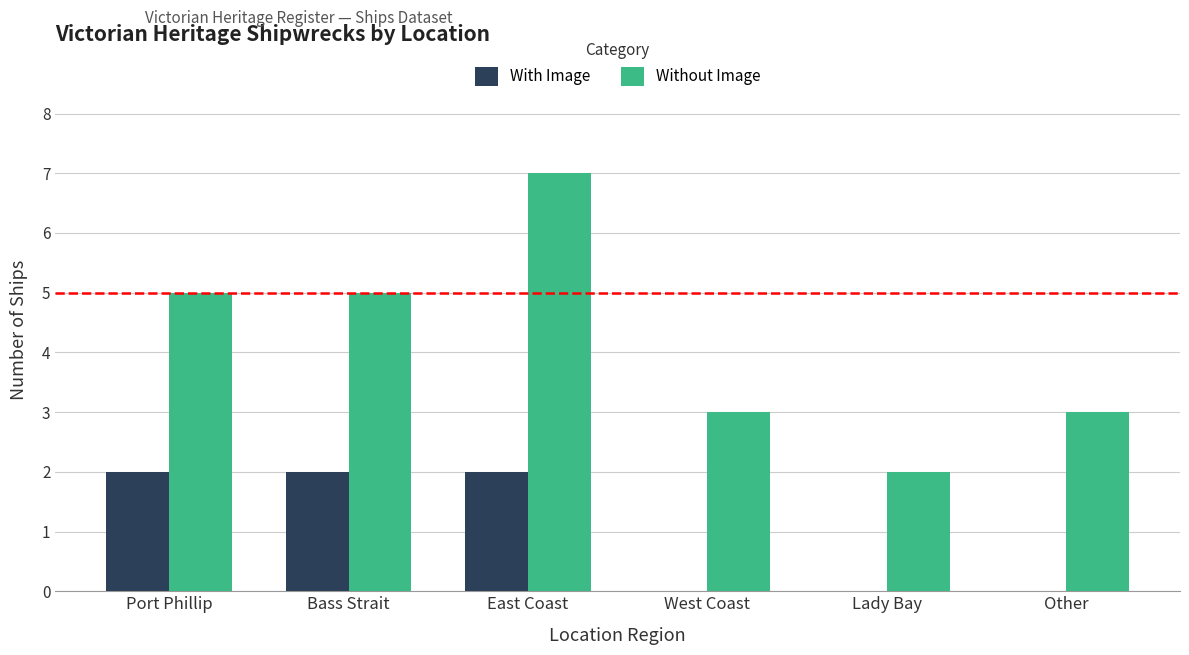

What is the greatest value displayed?

7